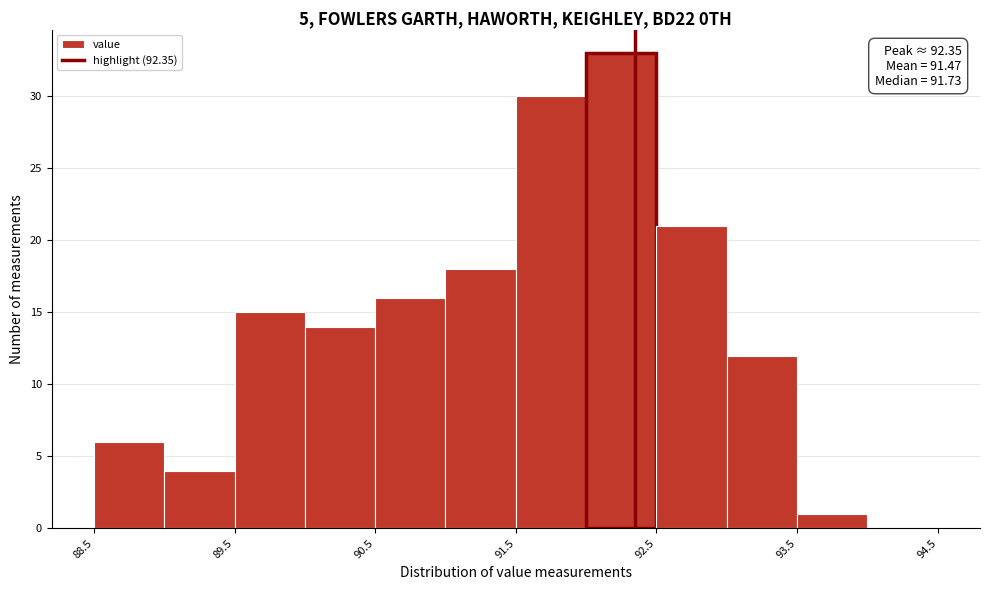

Over which range of the x-axis is the bar tallest?

92.0 to 92.5